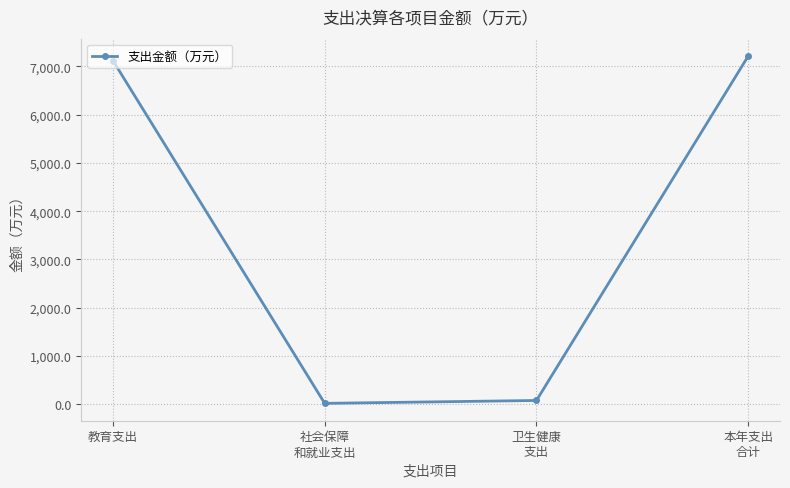

Reading left to right, extract all data points from this chart.

教育支出=7121.2	社会保障
和就业支出=17.0	卫生健康
支出=76.7	本年支出
合计=7214.9